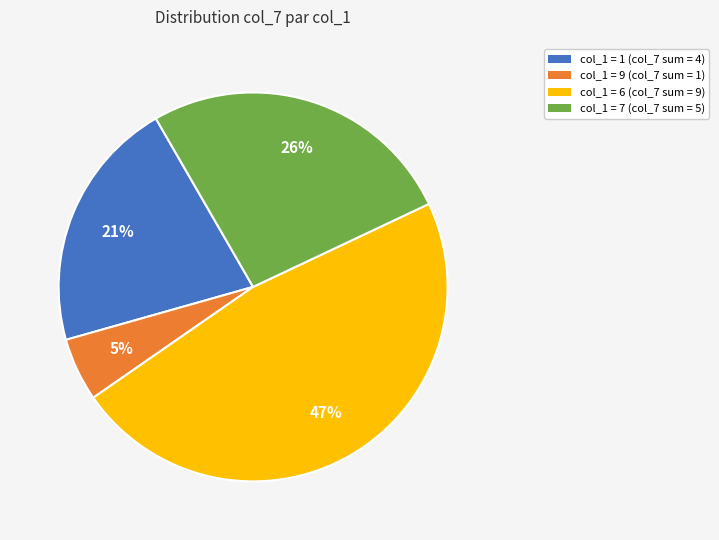

Approximately how many times larger is the value at col_1 = 7 (col_7 sum = 5) compared to col_1 = 1 (col_7 sum = 4)?

1.2